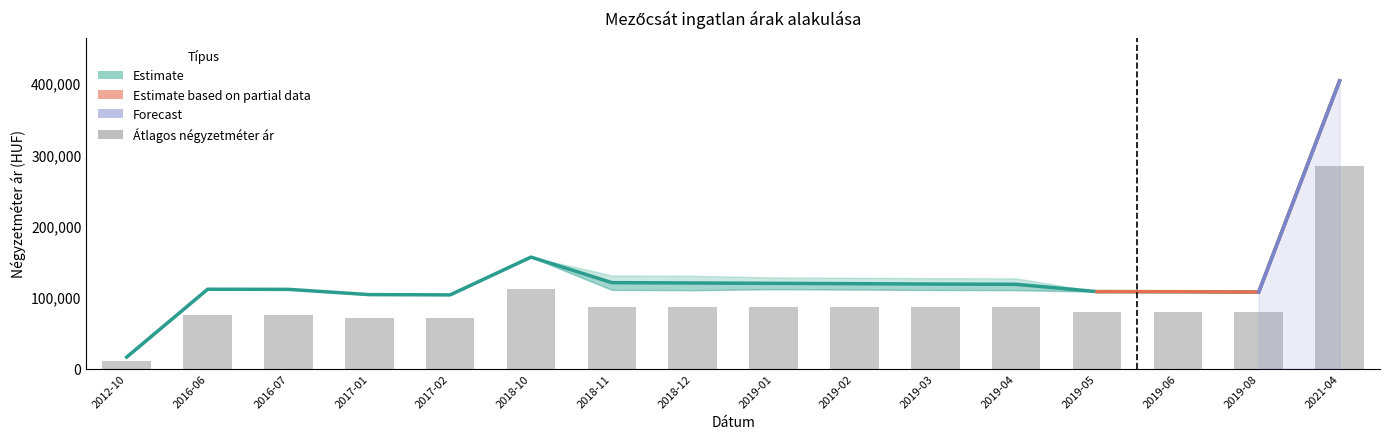

What is the maximum value shown in the chart?

403393